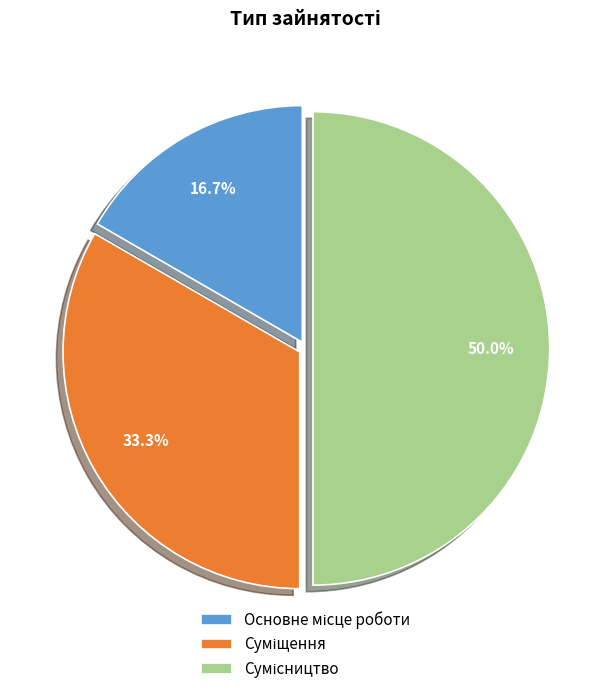

Count the number of slices in the pie.

3